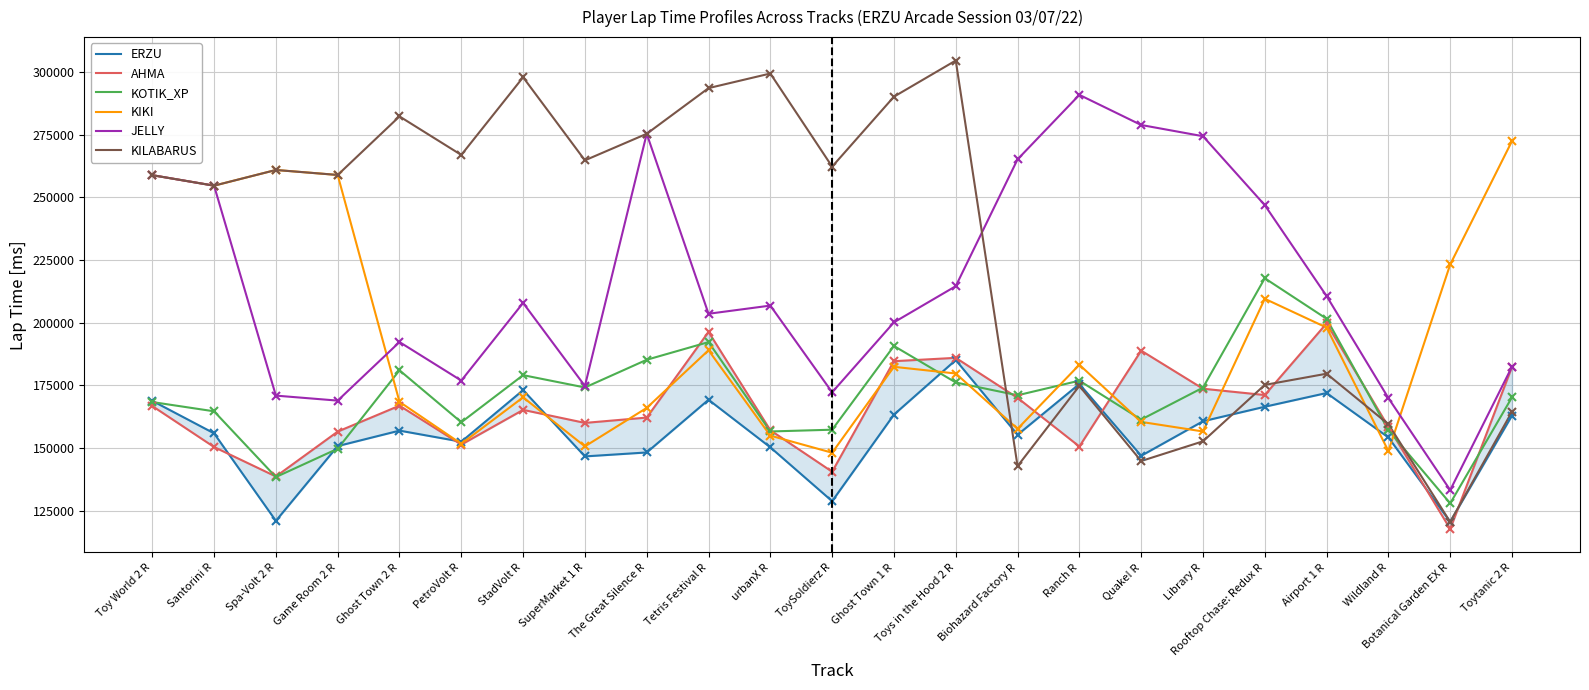

What is the total value across all series at Botanical Garden EX R?

843227